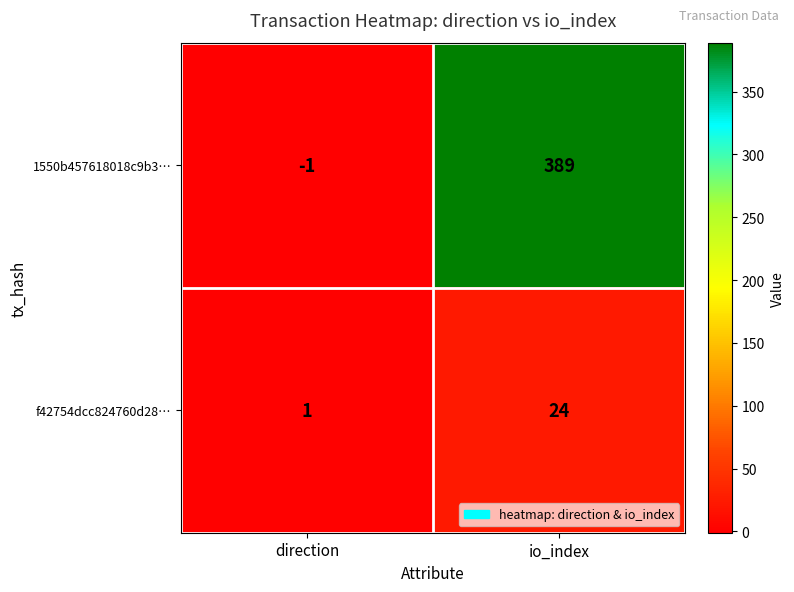

Is it true that f42754dcc824760d28… equals 1 at direction?

True